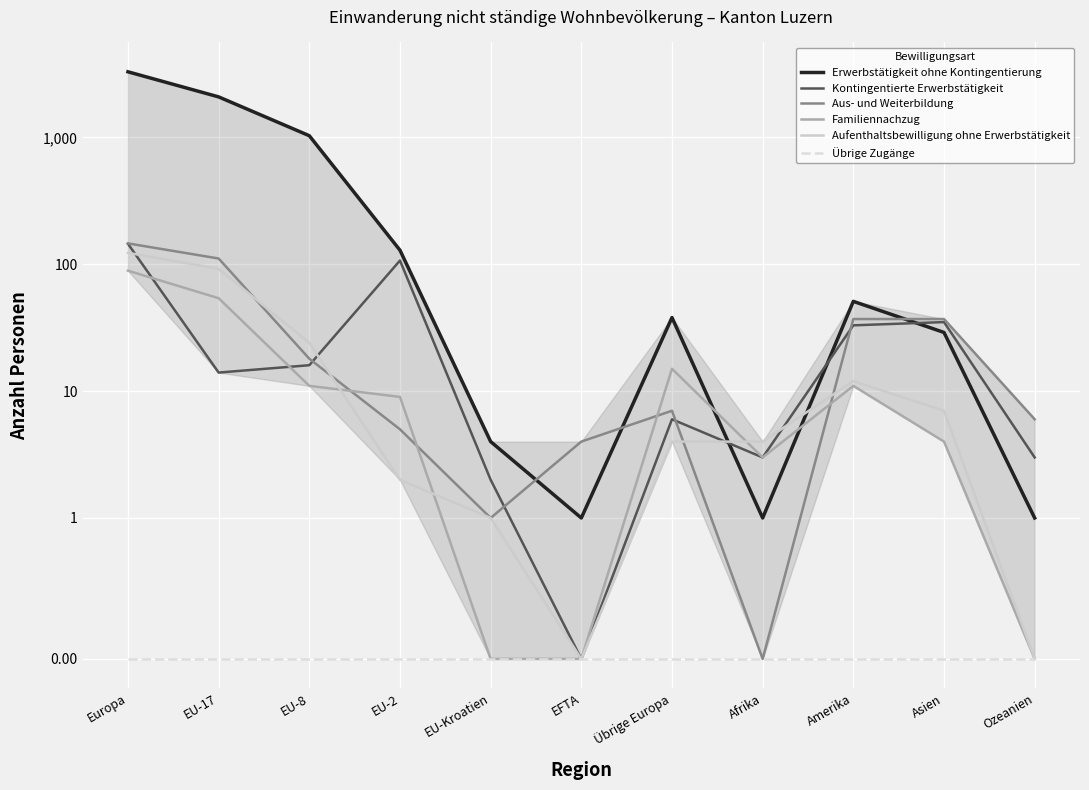

What is the label of the 11th point from the right?

Europa